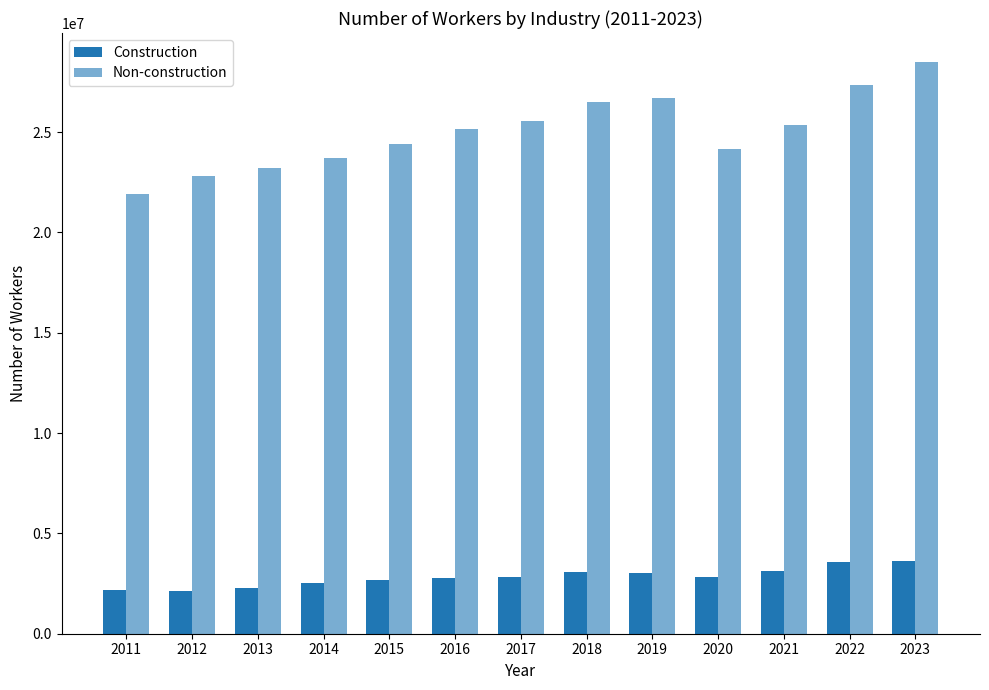

How many series are shown in this chart?

2